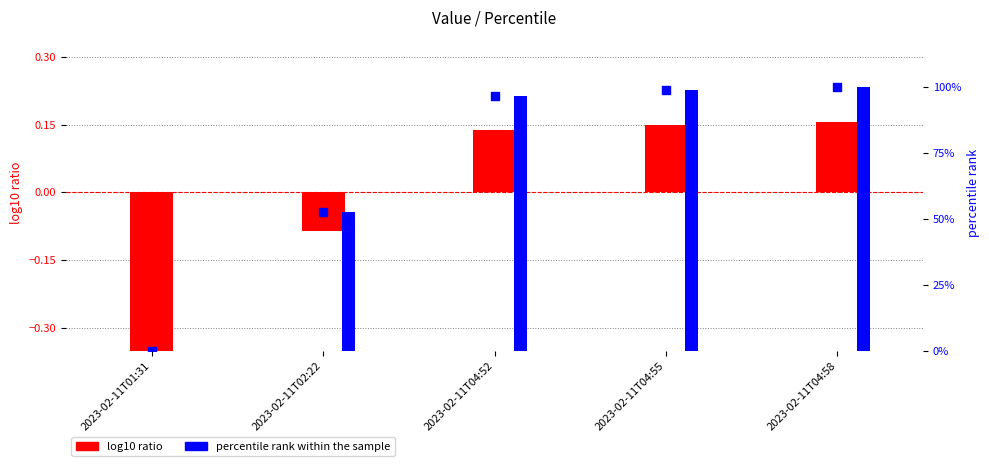

Which series has the largest total across all categories?

percentile rank within the sample